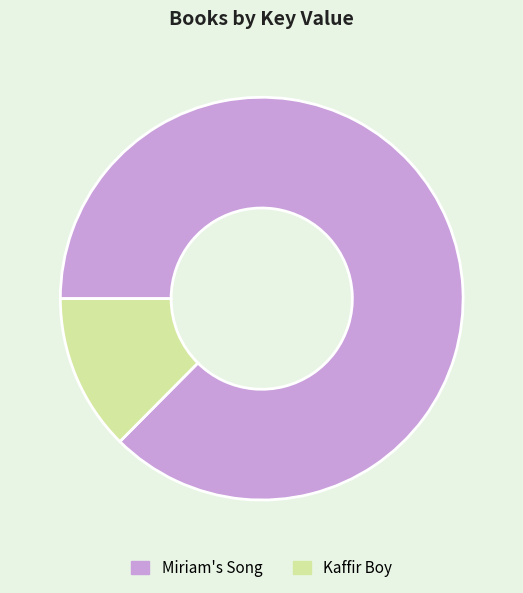

Do Miriam's Song and Kaffir Boy together represent more than half of the pie?

Yes